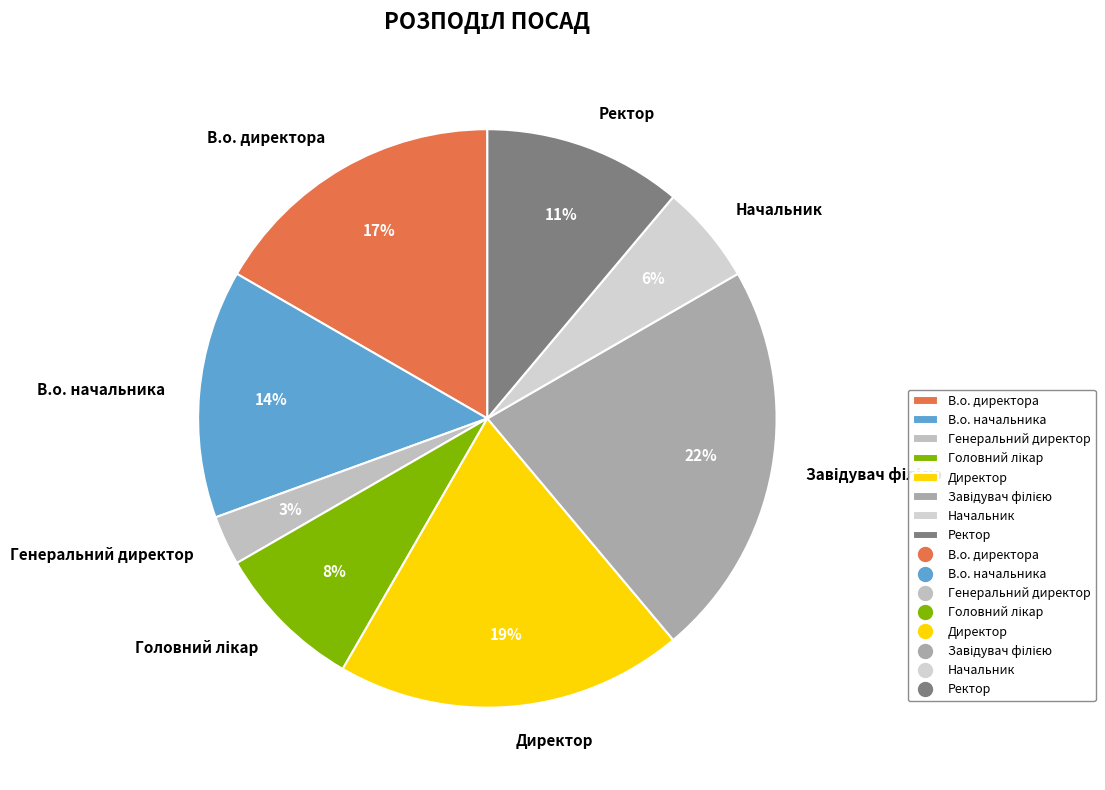

Combined, do В.о. начальника and Ректор account for over 50%?

No